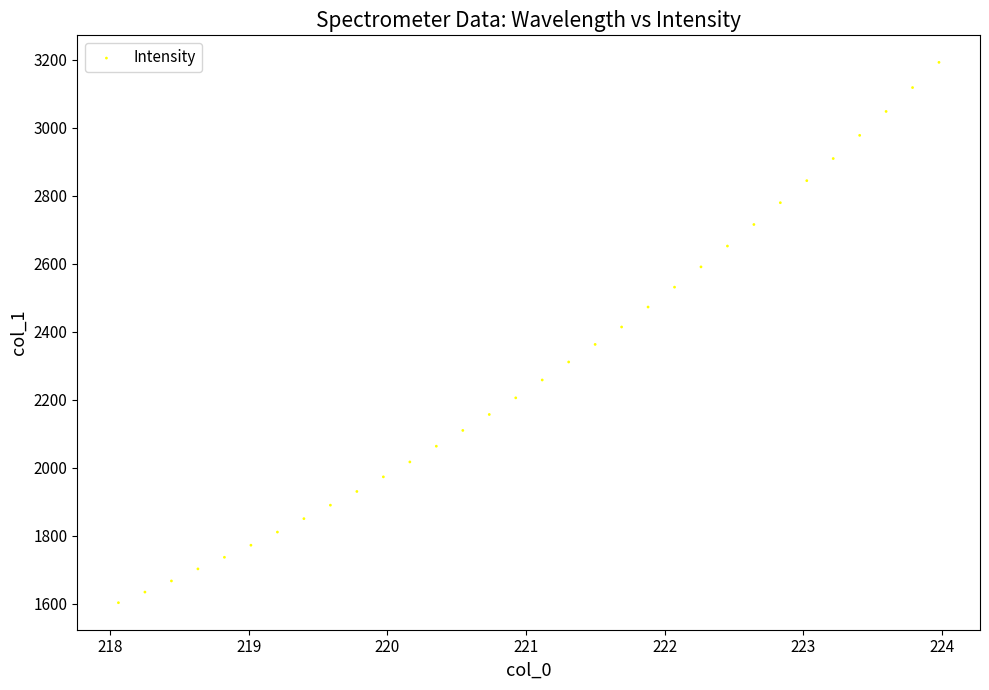

What is the range of X values (max minus min)?

5.9